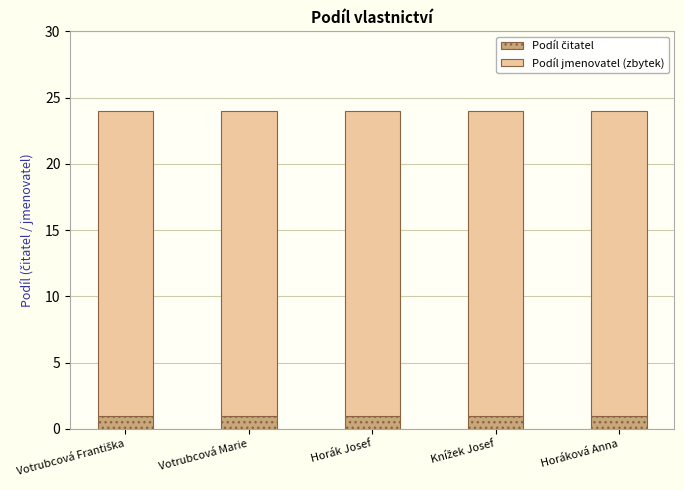

What is the total value across all series at Horák Josef?

24